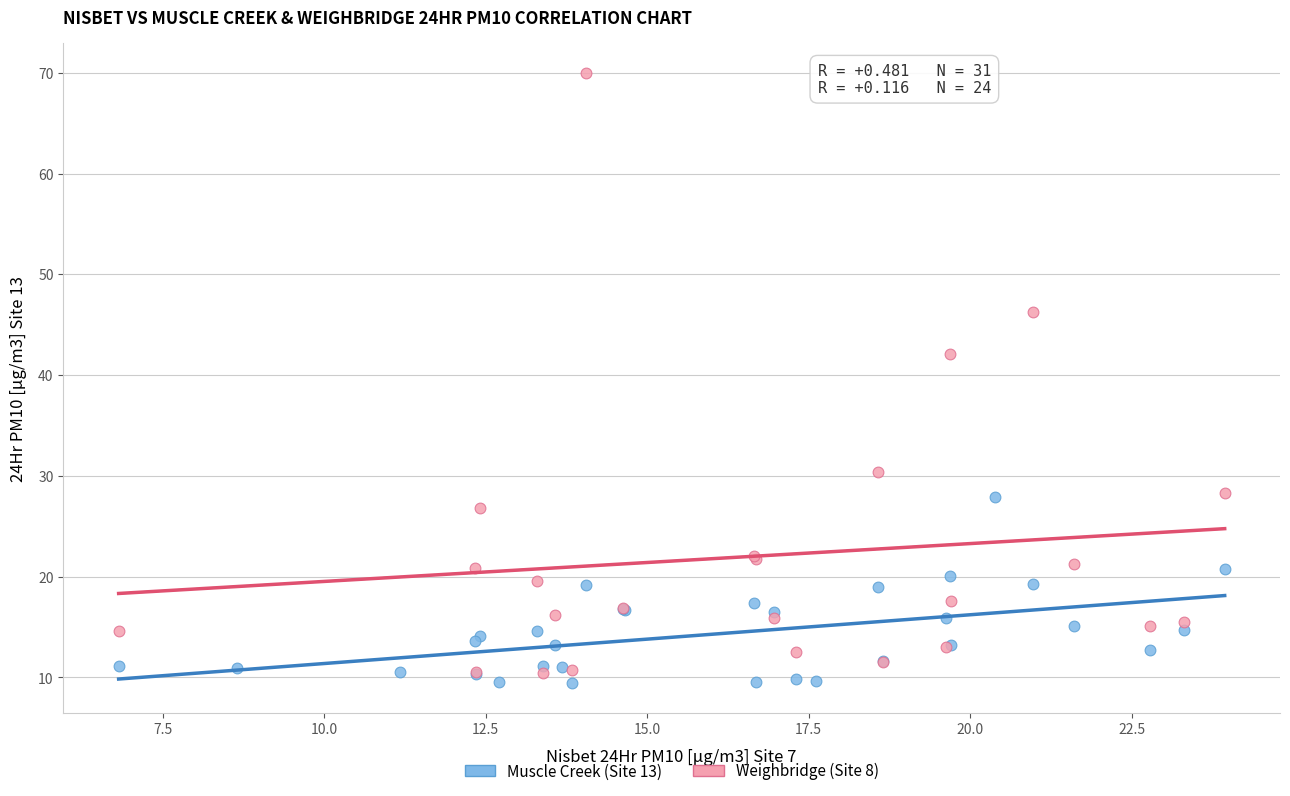

Which series has the largest Y range (max minus min)?

Weighbridge (Site 8)